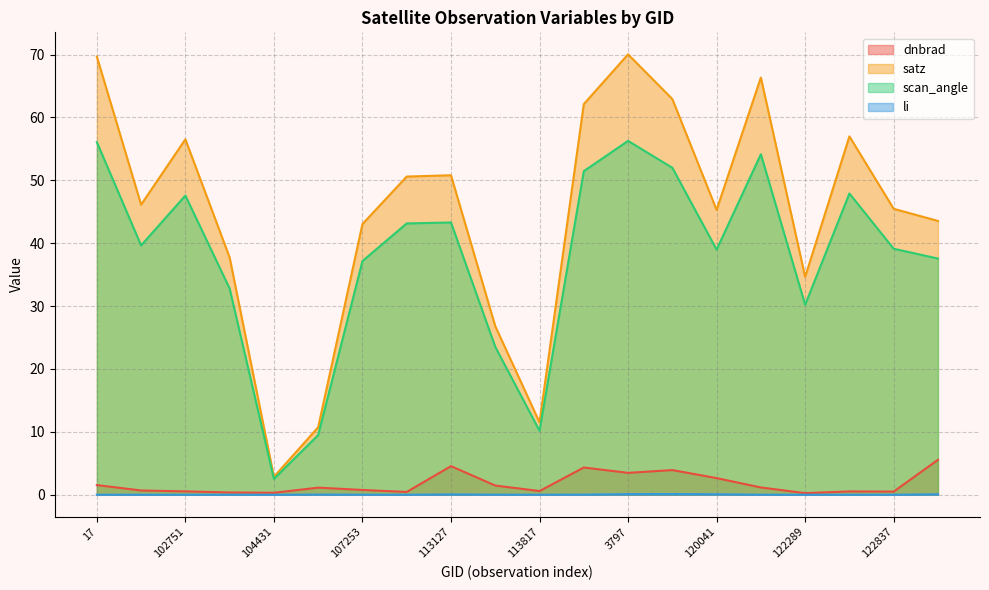

What is the sum of all li values?

0.5